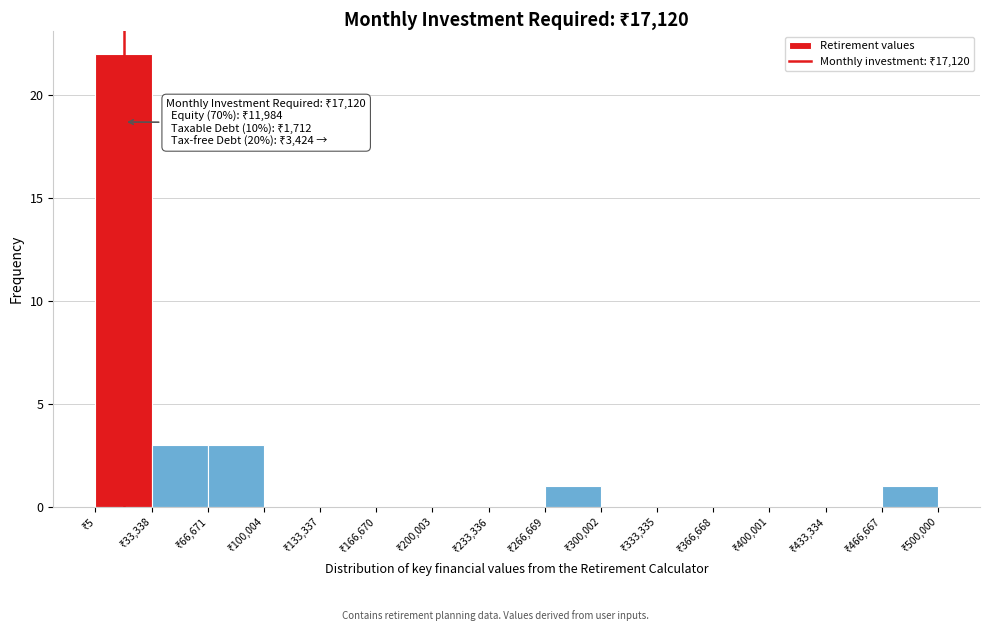

Which range on the x-axis has the tallest bar?

0 to 35000